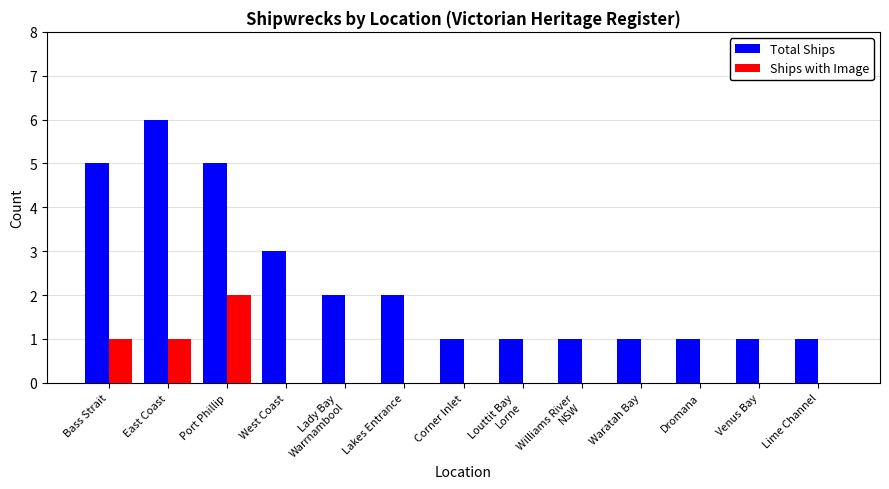

What is the total value across all series at Williams River
NSW?

1